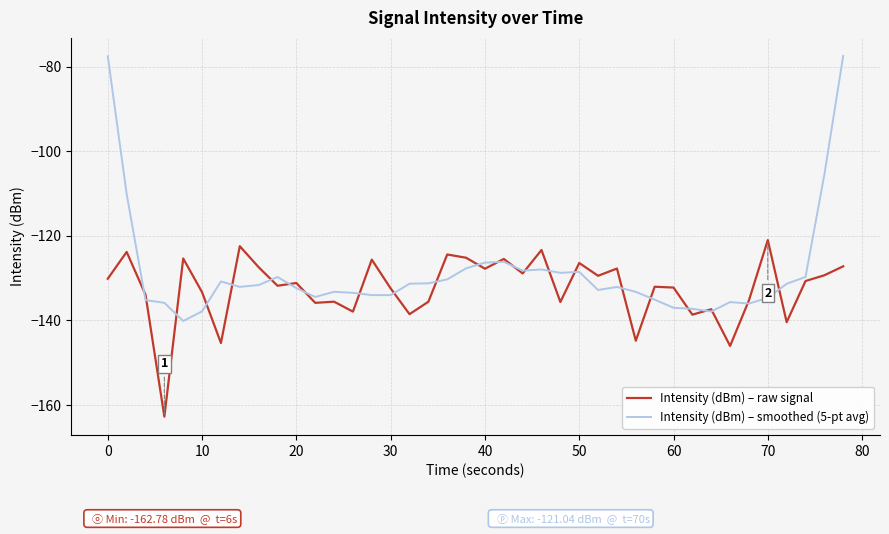

Rank the series by their maximum value, from highest to lowest.

Intensity (dBm) – smoothed (5-pt avg), Intensity (dBm) – raw signal